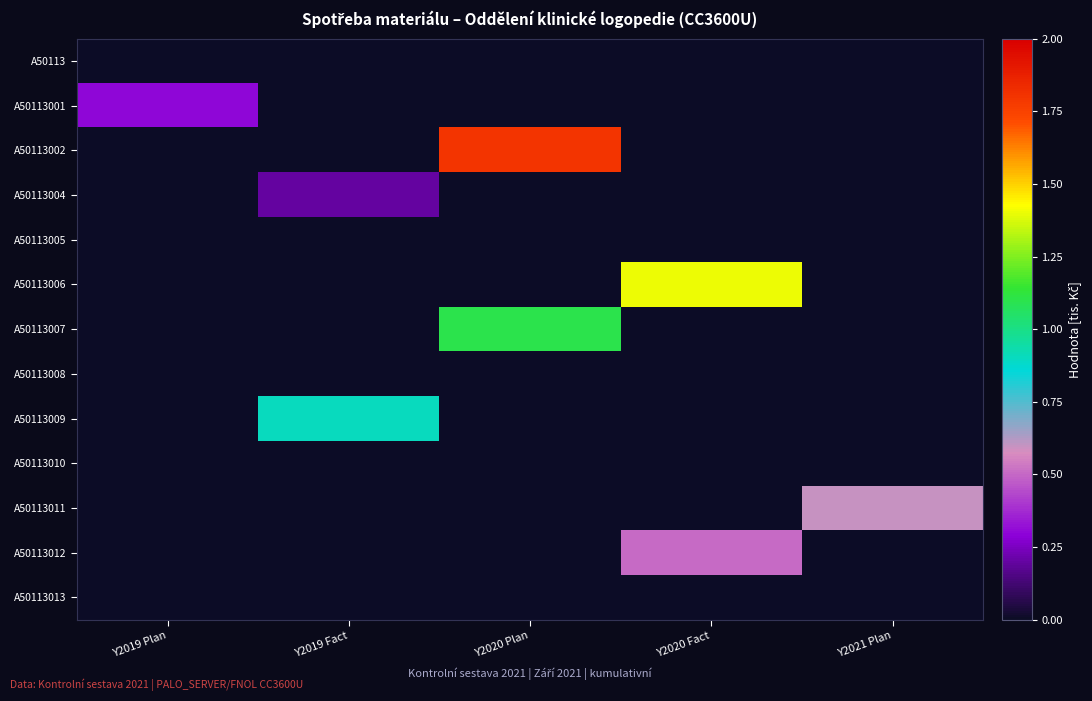

Reading left to right, transcribe all the data shown in this chart.

A50113: Y2019 Plan=0.0	Y2019 Fact=0.0	Y2020 Plan=0.0	Y2020 Fact=0.0	Y2021 Plan=0.0
A50113001: Y2019 Plan=0.3	Y2019 Fact=0.0	Y2020 Plan=0.0	Y2020 Fact=0.0	Y2021 Plan=0.0
A50113002: Y2019 Plan=0.0	Y2019 Fact=0.0	Y2020 Plan=1.8	Y2020 Fact=0.0	Y2021 Plan=0.0
A50113004: Y2019 Plan=0.0	Y2019 Fact=0.2	Y2020 Plan=0.0	Y2020 Fact=0.0	Y2021 Plan=0.0
A50113005: Y2019 Plan=0.0	Y2019 Fact=0.0	Y2020 Plan=0.0	Y2020 Fact=0.0	Y2021 Plan=0.0
A50113006: Y2019 Plan=0.0	Y2019 Fact=0.0	Y2020 Plan=0.0	Y2020 Fact=1.4	Y2021 Plan=0.0
A50113007: Y2019 Plan=0.0	Y2019 Fact=0.0	Y2020 Plan=1.1	Y2020 Fact=0.0	Y2021 Plan=0.0
A50113008: Y2019 Plan=0.0	Y2019 Fact=0.0	Y2020 Plan=0.0	Y2020 Fact=0.0	Y2021 Plan=0.0
A50113009: Y2019 Plan=0.0	Y2019 Fact=0.9	Y2020 Plan=0.0	Y2020 Fact=0.0	Y2021 Plan=0.0
A50113010: Y2019 Plan=0.0	Y2019 Fact=0.0	Y2020 Plan=0.0	Y2020 Fact=0.0	Y2021 Plan=0.0
A50113011: Y2019 Plan=0.0	Y2019 Fact=0.0	Y2020 Plan=0.0	Y2020 Fact=0.0	Y2021 Plan=0.6
A50113012: Y2019 Plan=0.0	Y2019 Fact=0.0	Y2020 Plan=0.0	Y2020 Fact=0.5	Y2021 Plan=0.0
A50113013: Y2019 Plan=0.0	Y2019 Fact=0.0	Y2020 Plan=0.0	Y2020 Fact=0.0	Y2021 Plan=0.0